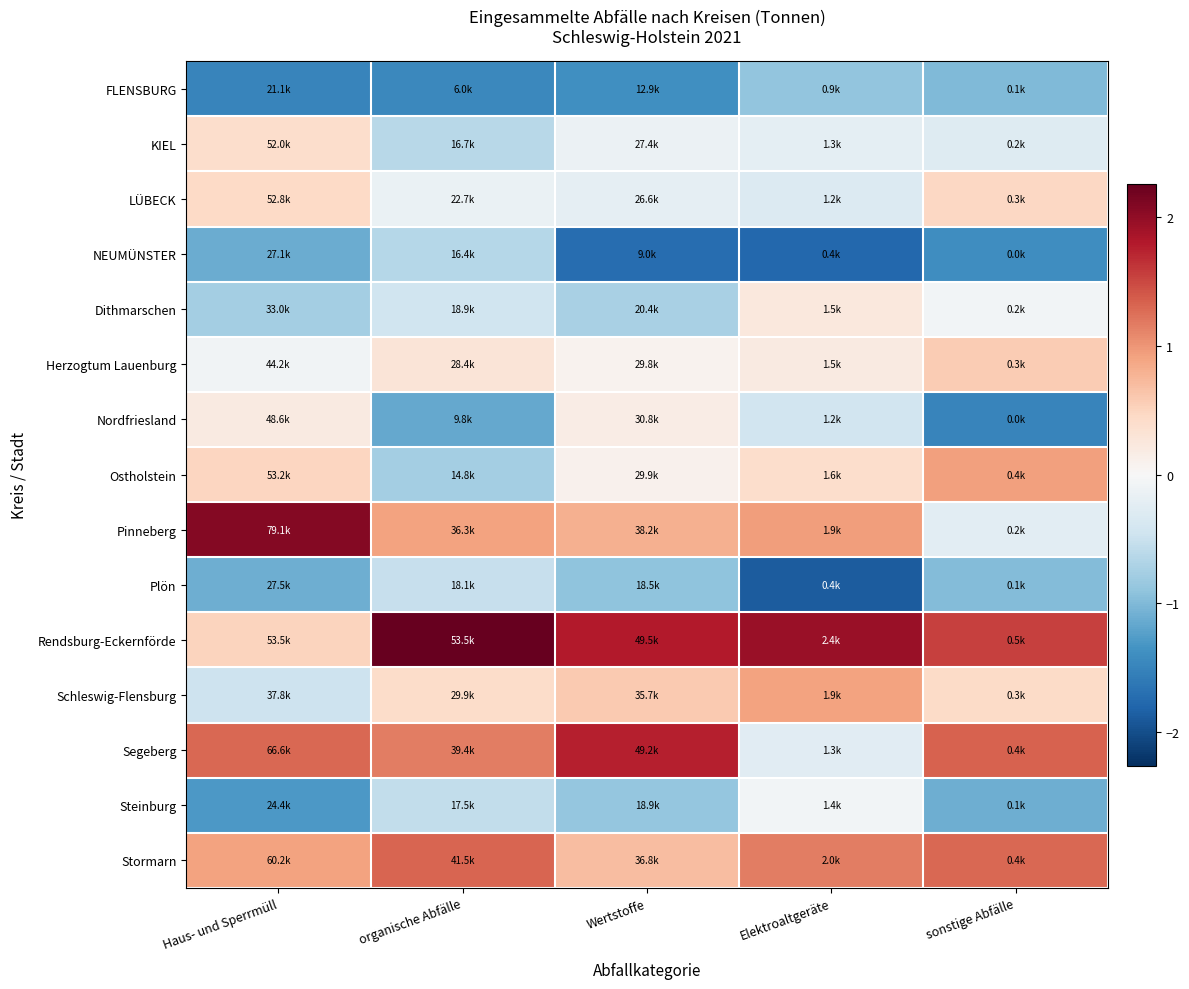

Reading left to right, extract all data points from this chart.

FLENSBURG: Haus- und Sperrmüll=-1.5	organische Abfälle=-1.5	Wertstoffe=-1.4	Elektroaltgeräte=-0.9	sonstige Abfälle=-1.0
KIEL: Haus- und Sperrmüll=0.4	organische Abfälle=-0.6	Wertstoffe=-0.1	Elektroaltgeräte=-0.2	sonstige Abfälle=-0.3
LÜBECK: Haus- und Sperrmüll=0.5	organische Abfälle=-0.2	Wertstoffe=-0.2	Elektroaltgeräte=-0.3	sonstige Abfälle=0.5
NEUMÜNSTER: Haus- und Sperrmüll=-1.1	organische Abfälle=-0.6	Wertstoffe=-1.7	Elektroaltgeräte=-1.8	sonstige Abfälle=-1.4
Dithmarschen: Haus- und Sperrmüll=-0.8	organische Abfälle=-0.5	Wertstoffe=-0.7	Elektroaltgeräte=0.2	sonstige Abfälle=-0.1
Herzogtum Lauenburg: Haus- und Sperrmüll=-0.1	organische Abfälle=0.3	Wertstoffe=0.1	Elektroaltgeräte=0.2	sonstige Abfälle=0.6
Nordfriesland: Haus- und Sperrmüll=0.2	organische Abfälle=-1.2	Wertstoffe=0.2	Elektroaltgeräte=-0.4	sonstige Abfälle=-1.5
Ostholstein: Haus- und Sperrmüll=0.5	organische Abfälle=-0.8	Wertstoffe=0.1	Elektroaltgeräte=0.4	sonstige Abfälle=0.9
Pinneberg: Haus- und Sperrmüll=2.1	organische Abfälle=0.9	Wertstoffe=0.8	Elektroaltgeräte=1.0	sonstige Abfälle=-0.2
Plön: Haus- und Sperrmüll=-1.1	organische Abfälle=-0.5	Wertstoffe=-0.9	Elektroaltgeräte=-1.9	sonstige Abfälle=-1.0
Rendsburg-Eckernförde: Haus- und Sperrmüll=0.5	organische Abfälle=2.3	Wertstoffe=1.8	Elektroaltgeräte=2.0	sonstige Abfälle=1.5
Schleswig-Flensburg: Haus- und Sperrmüll=-0.5	organische Abfälle=0.4	Wertstoffe=0.6	Elektroaltgeräte=0.9	sonstige Abfälle=0.4
Segeberg: Haus- und Sperrmüll=1.3	organische Abfälle=1.2	Wertstoffe=1.8	Elektroaltgeräte=-0.2	sonstige Abfälle=1.3
Steinburg: Haus- und Sperrmüll=-1.3	organische Abfälle=-0.6	Wertstoffe=-0.9	Elektroaltgeräte=-0.1	sonstige Abfälle=-1.1
Stormarn: Haus- und Sperrmüll=0.9	organische Abfälle=1.3	Wertstoffe=0.7	Elektroaltgeräte=1.2	sonstige Abfälle=1.3